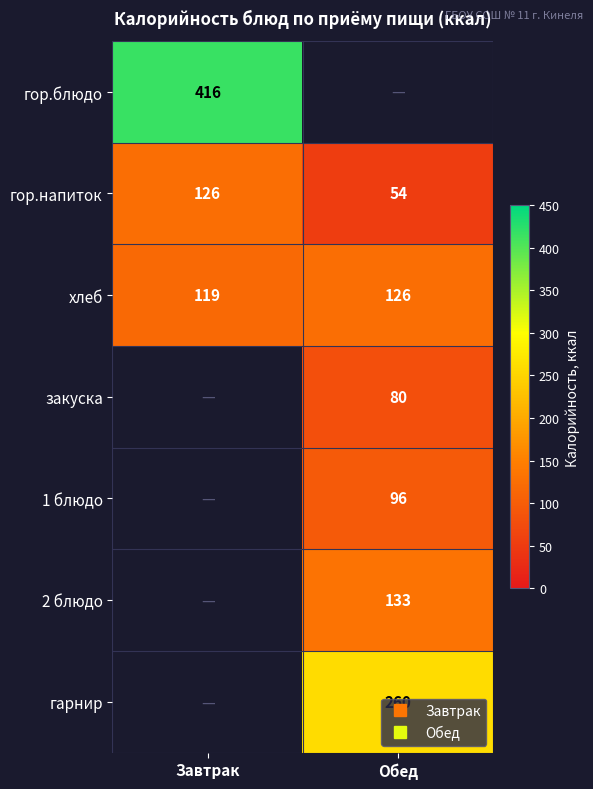

What is the spread (max minus min) of values at Завтрак?

296.8